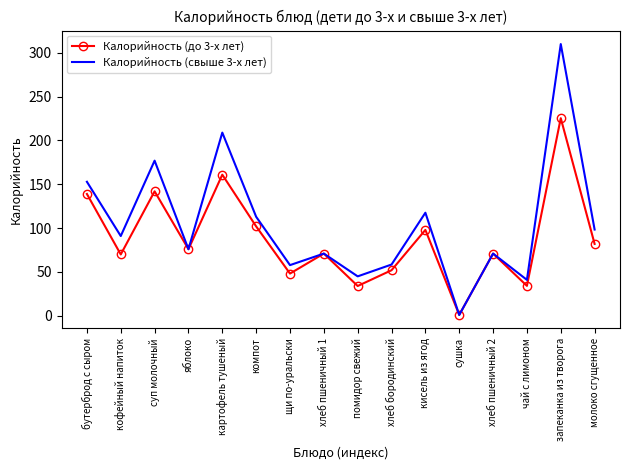

The value of Калорийность (свыше 3-х лет) at помидор свежий is 28.8. True or false?

False